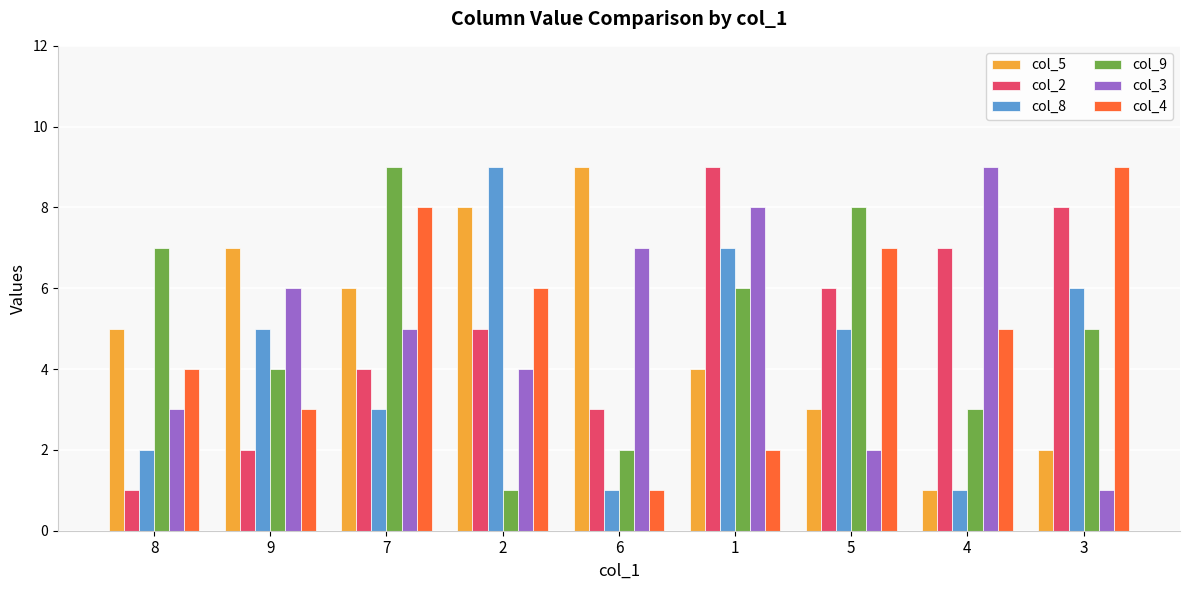

At which label is col_4 closest to 5?

4